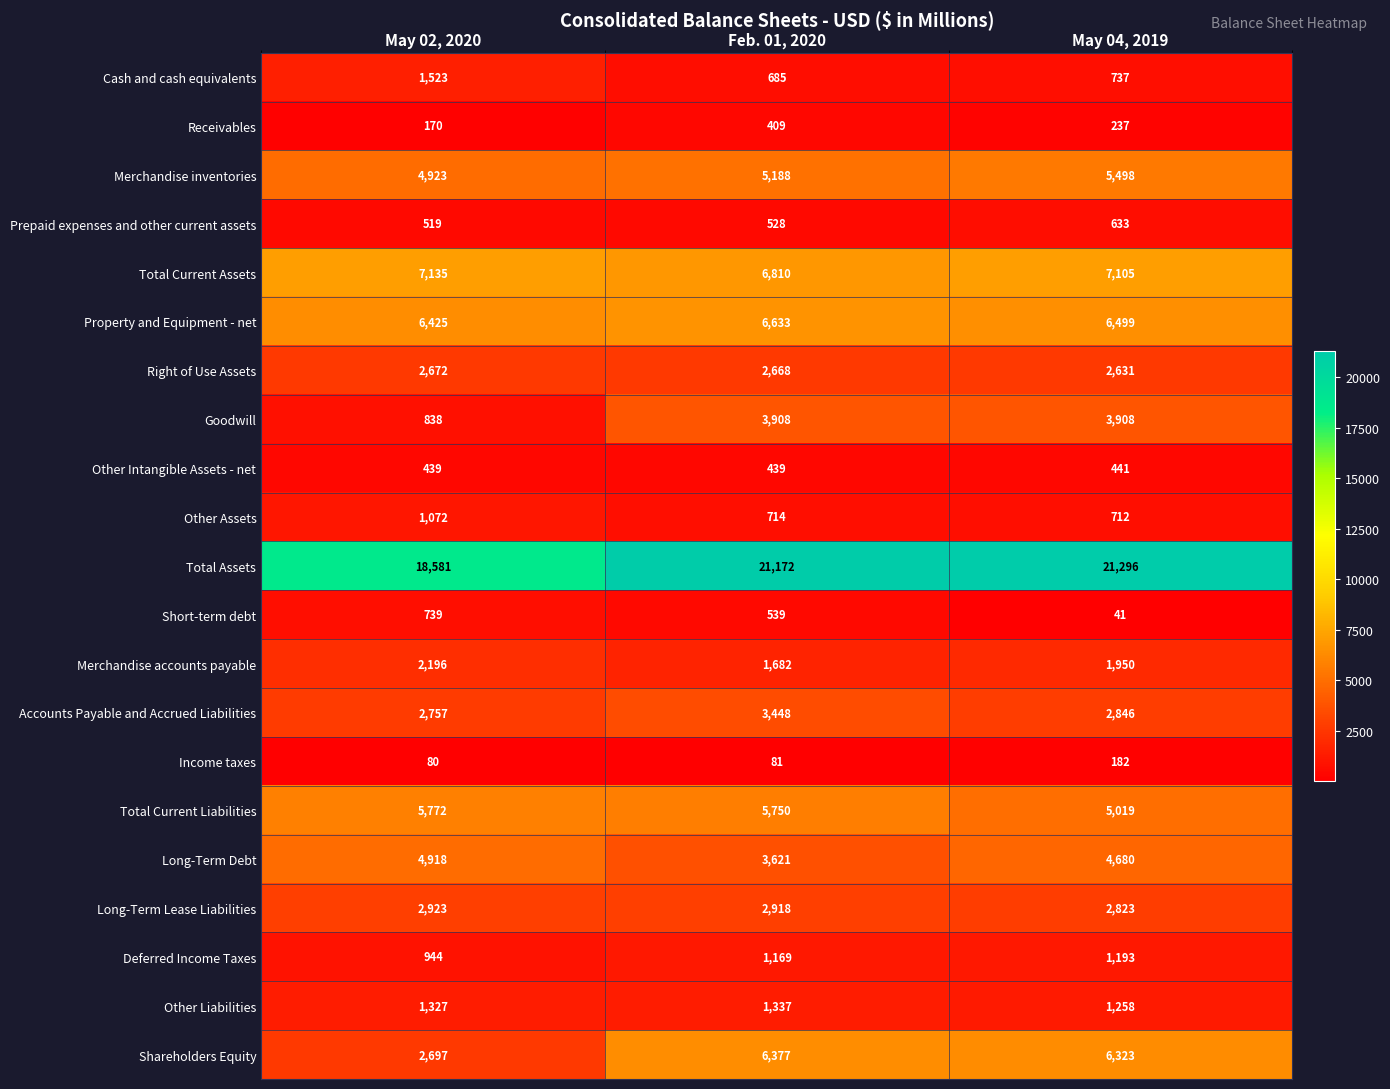

What is the sum of all Total Assets values?

61049